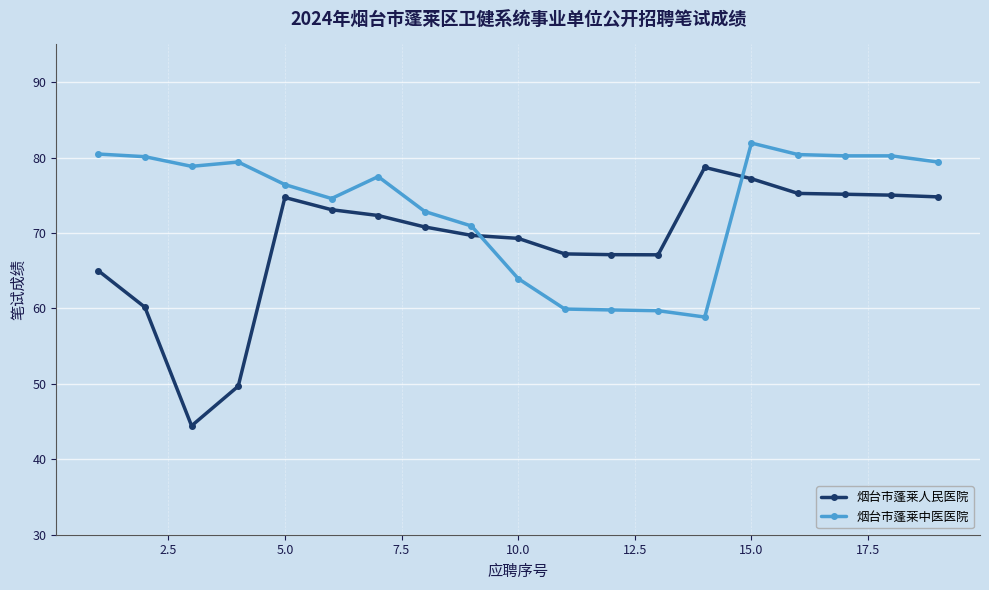

What is the sum of all 烟台市蓬莱中医医院 values?

1395.5